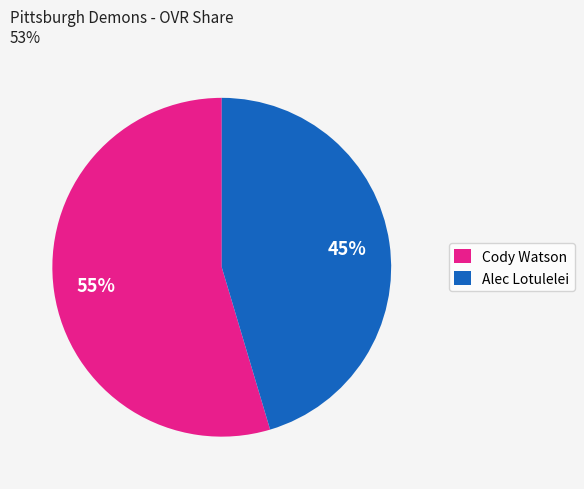

Do Cody Watson and Alec Lotulelei together represent more than half of the pie?

Yes